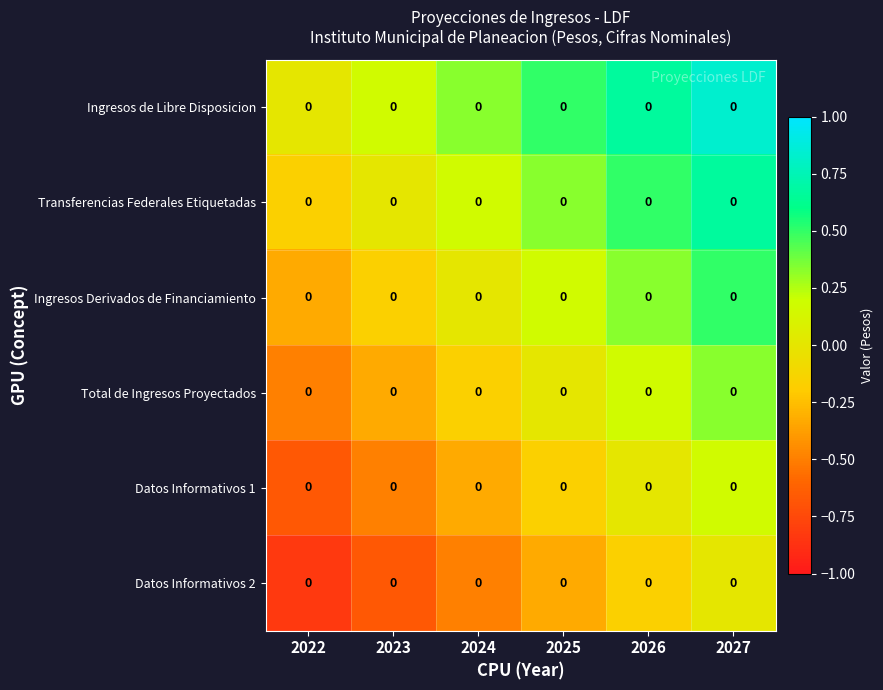

Which series has the widest spread of values?

row_0